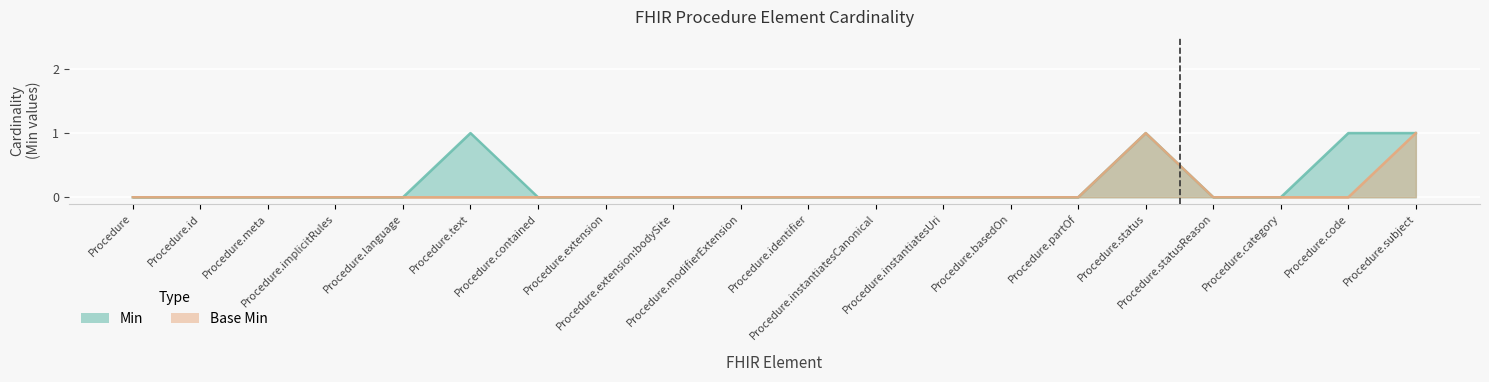

How many categories are shown in the chart?

20